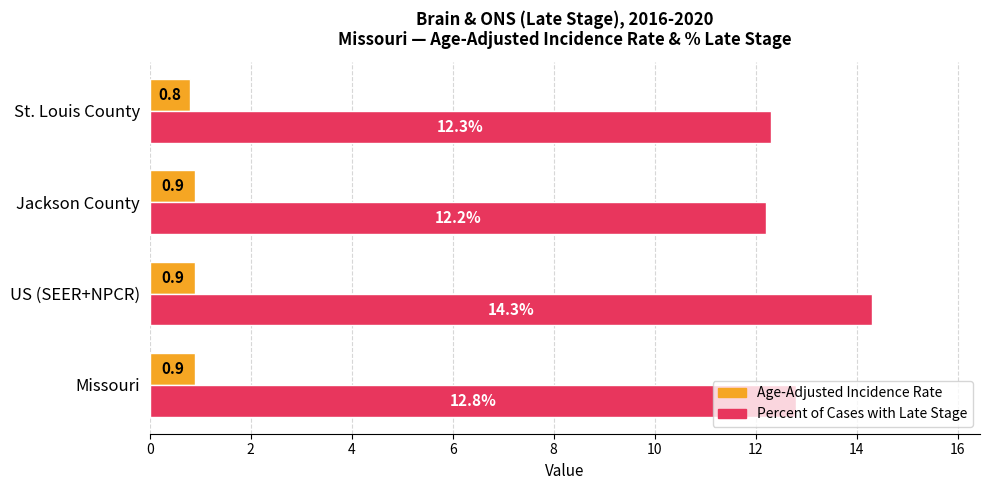

What is the sum of all Age-Adjusted Incidence Rate values?

3.5